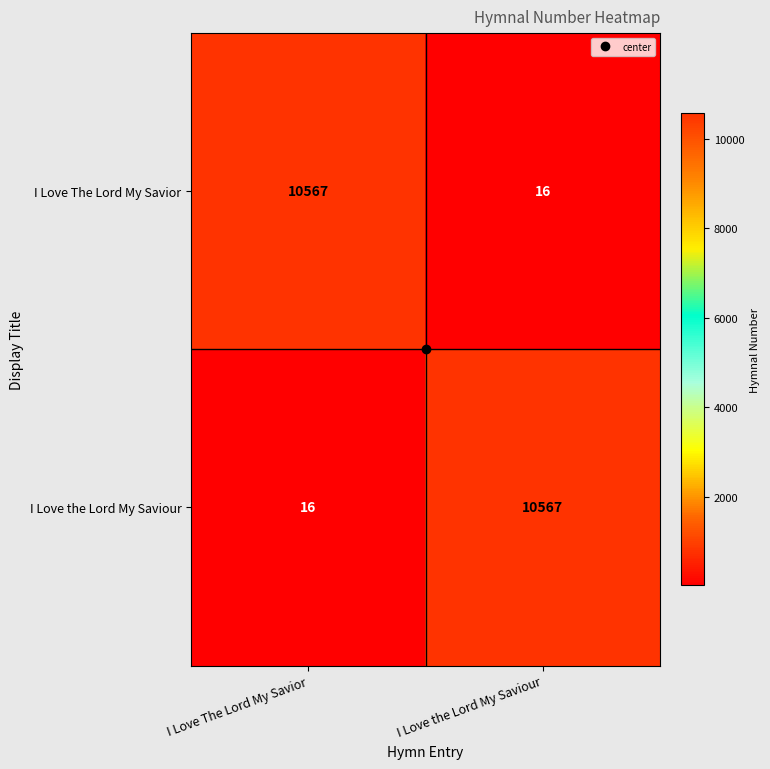

Is it true that I Love The Lord My Savior equals 10567 at I Love The Lord My Savior?

True